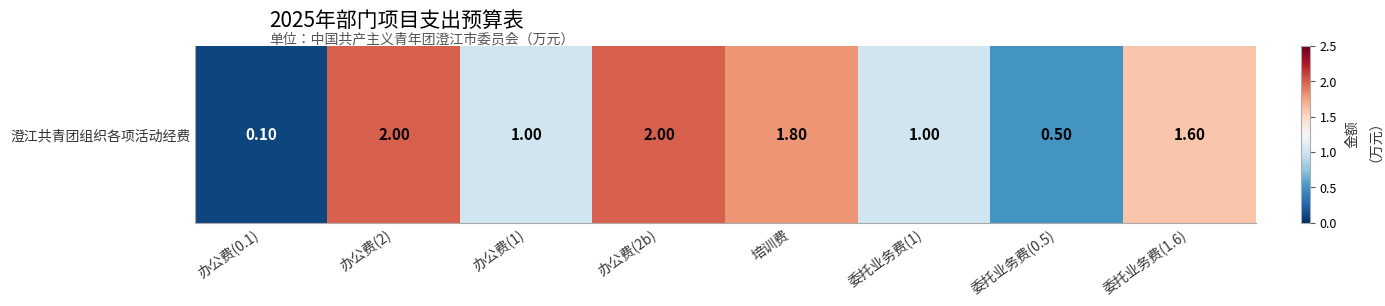

What is the sum of all values?

10.0